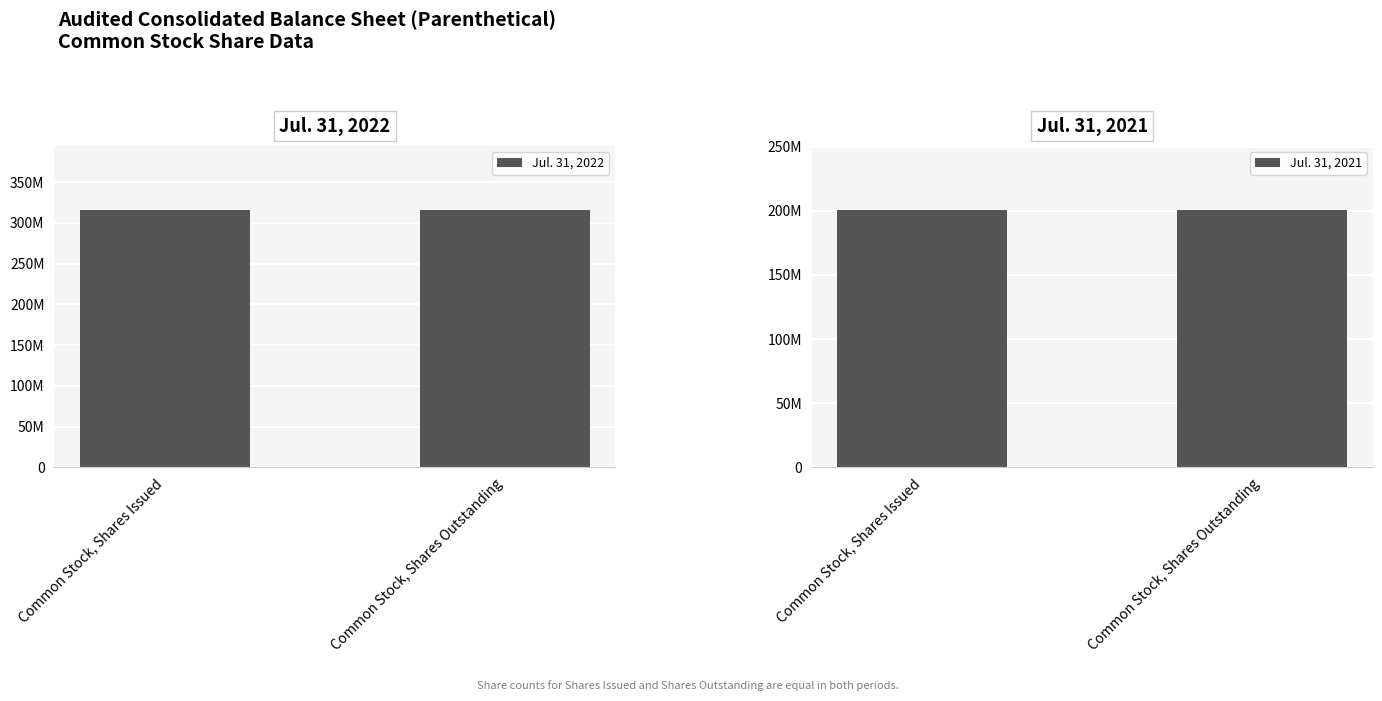

Reading right to left, what are all the values shown in this chart?

Jul. 31, 2022: 315608200	315608200
Jul. 31, 2021: 200608200	200608200